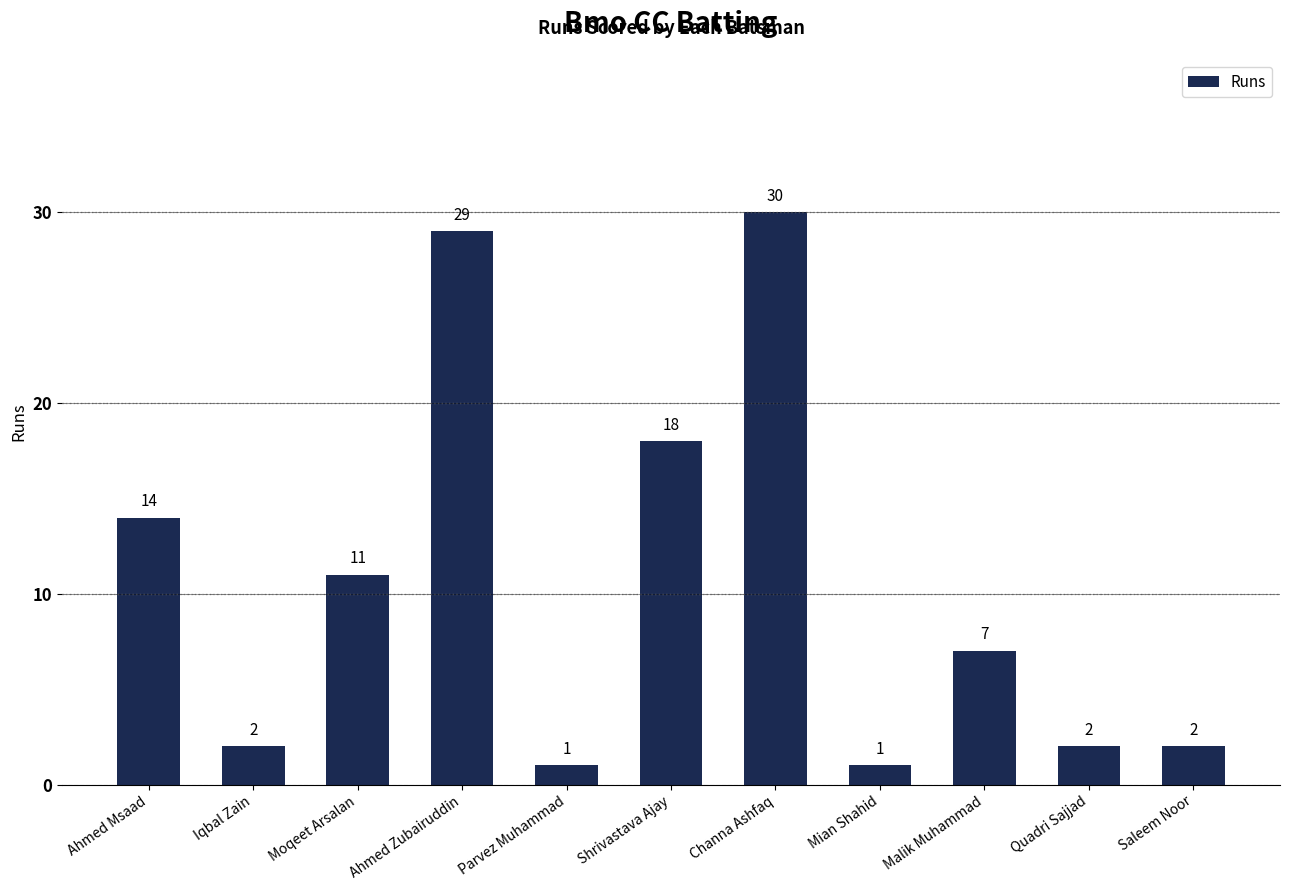

Which category has the highest value across all series?

Channa Ashfaq